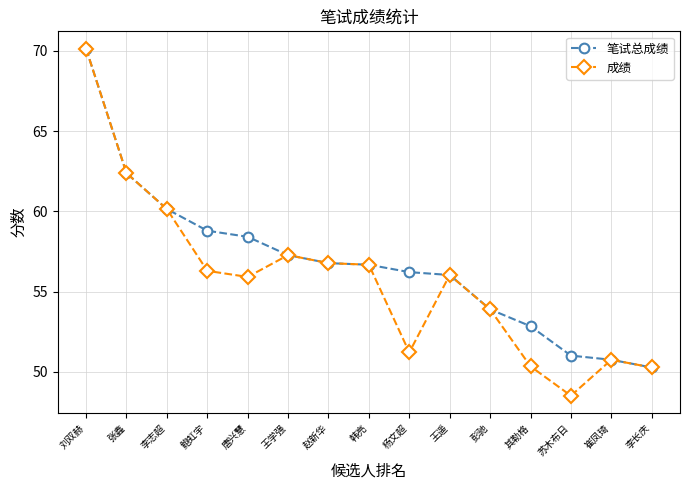

What is the label of the 7th point from the left?

赵新华